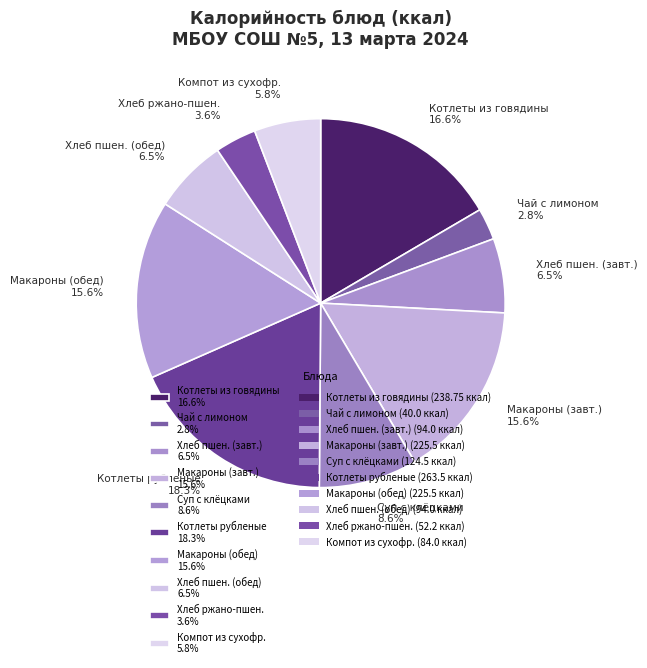

Is there a majority slice in this chart?

No